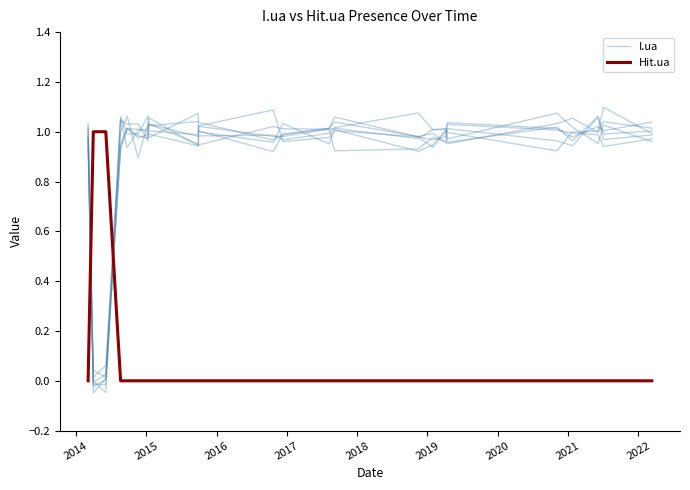

What is the label of the 16th point from the right?

2020